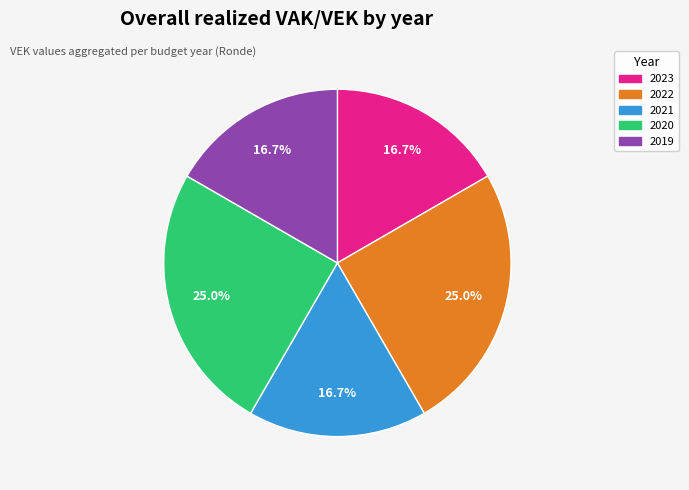

How many segments does this pie chart have?

5